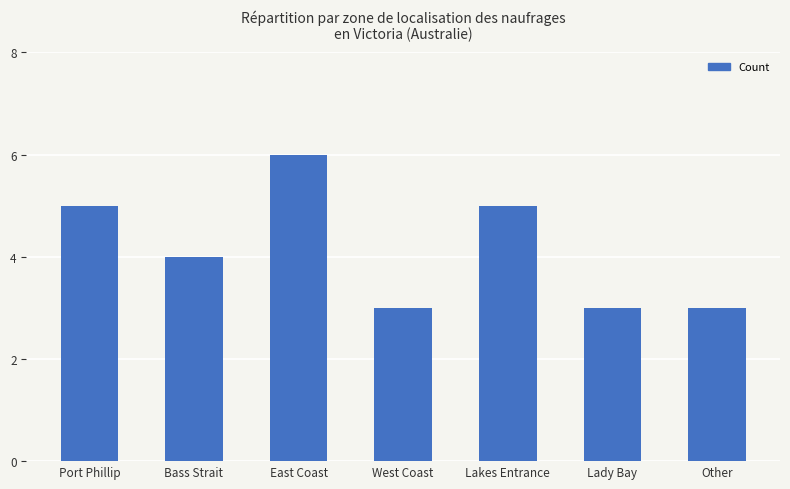

What is the minimum value shown in the chart?

3